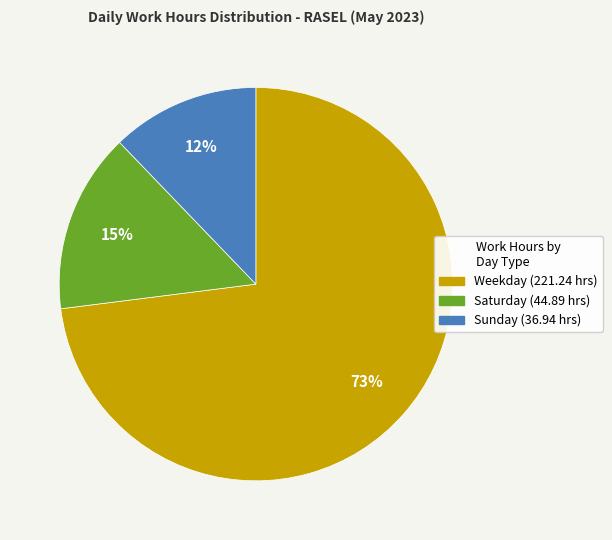

To the nearest percent, what is the difference between the largest and smallest slice percentages?

61%